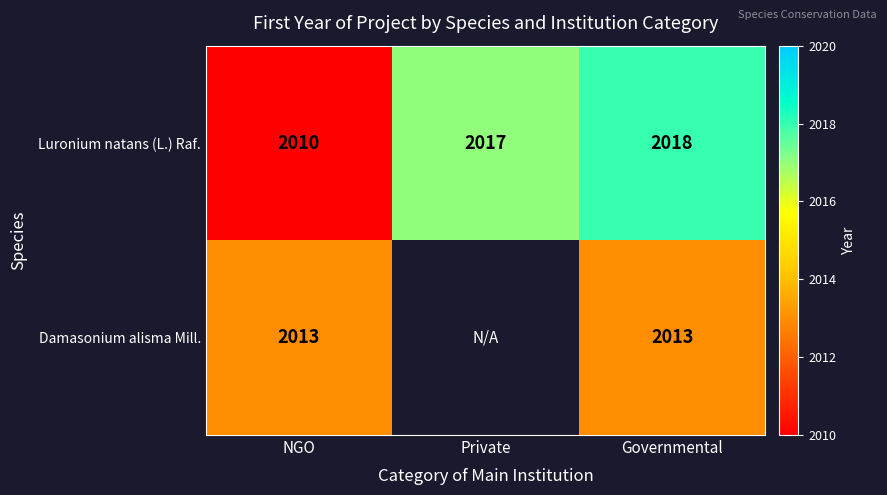

What is the sum of all Luronium natans (L.) Raf. values?

6045